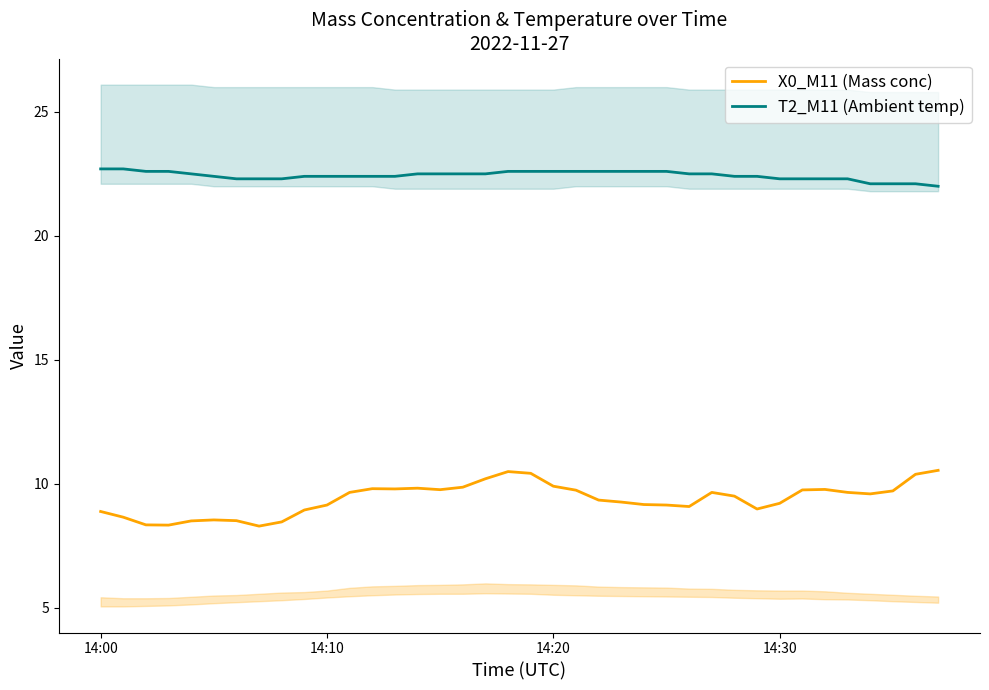

Count the number of categories in the chart.

38